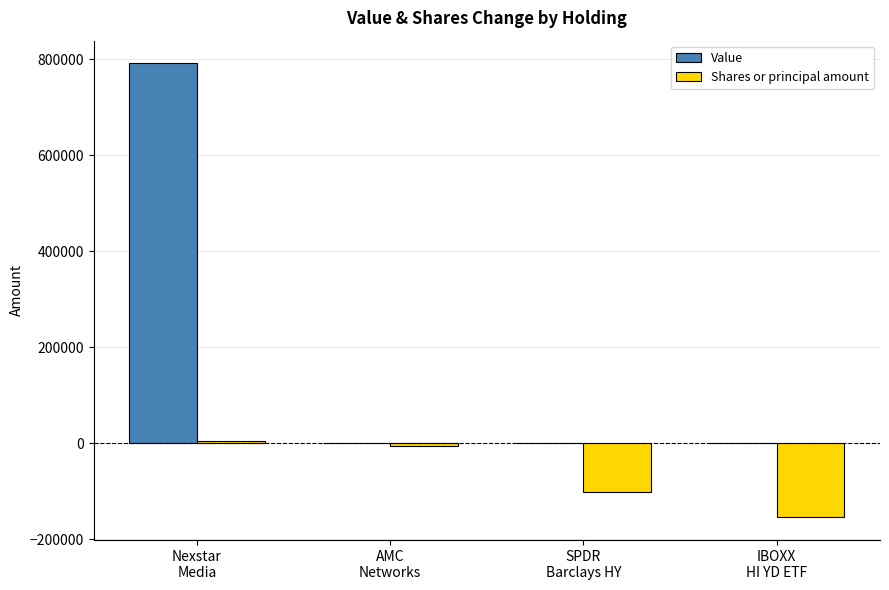

At which category does the chart reach its peak across all series?

Nexstar
Media